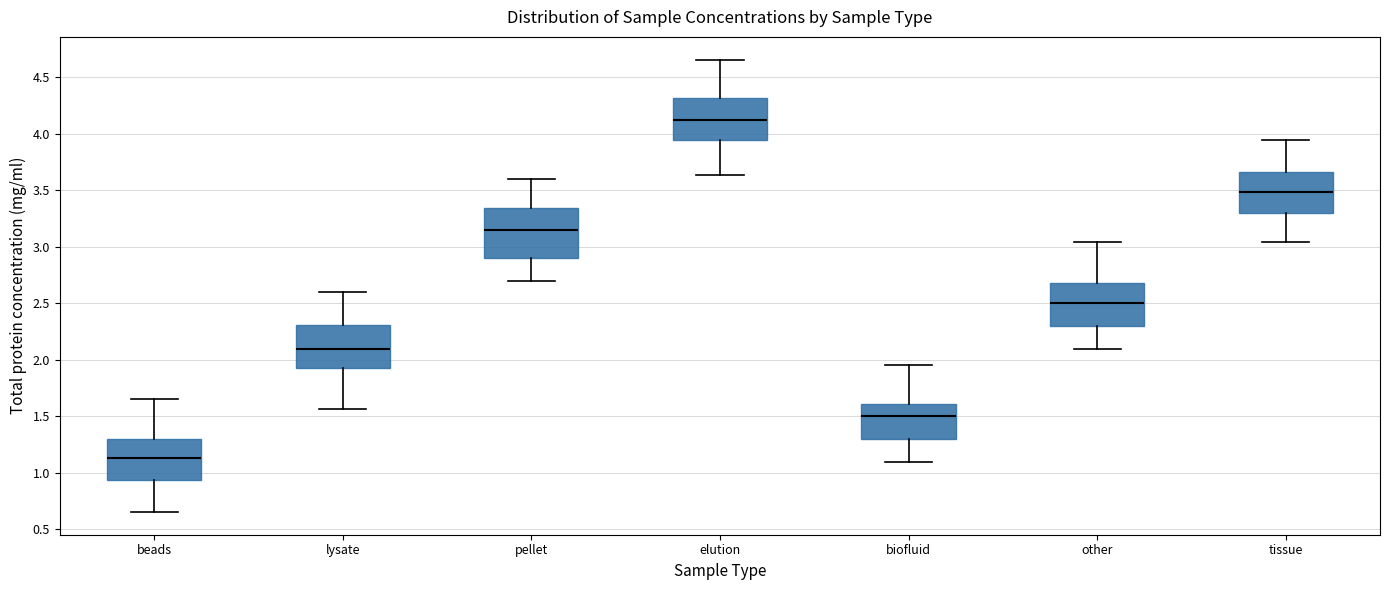

Which box is the tallest, from its lower edge to its upper edge?

pellet